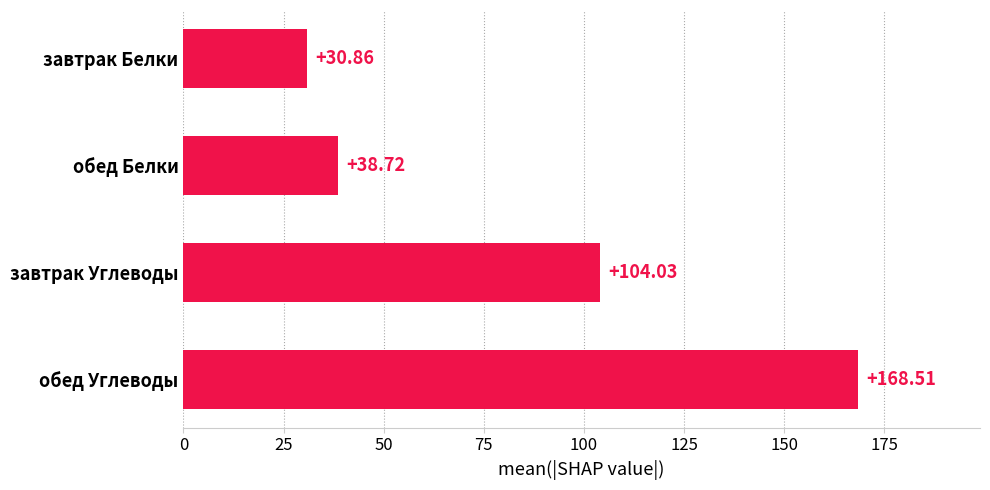

What is the sum of all values?

342.1